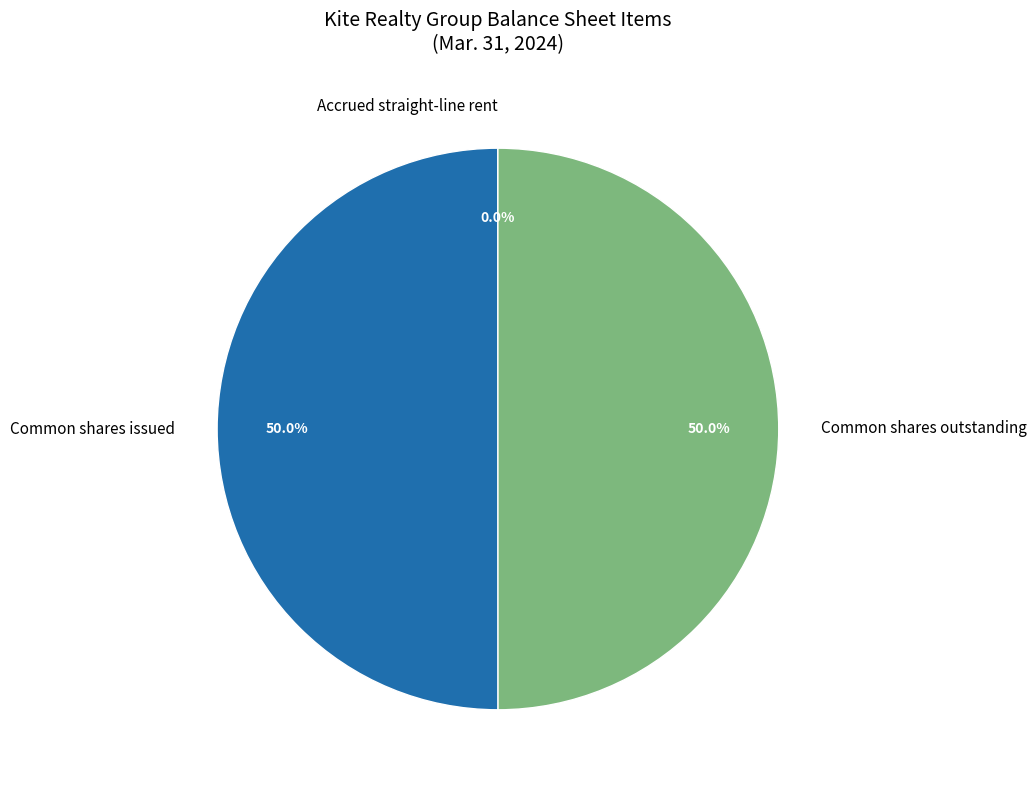

Combined, what portion of the pie is Common shares issued and Common shares outstanding?

100.0%